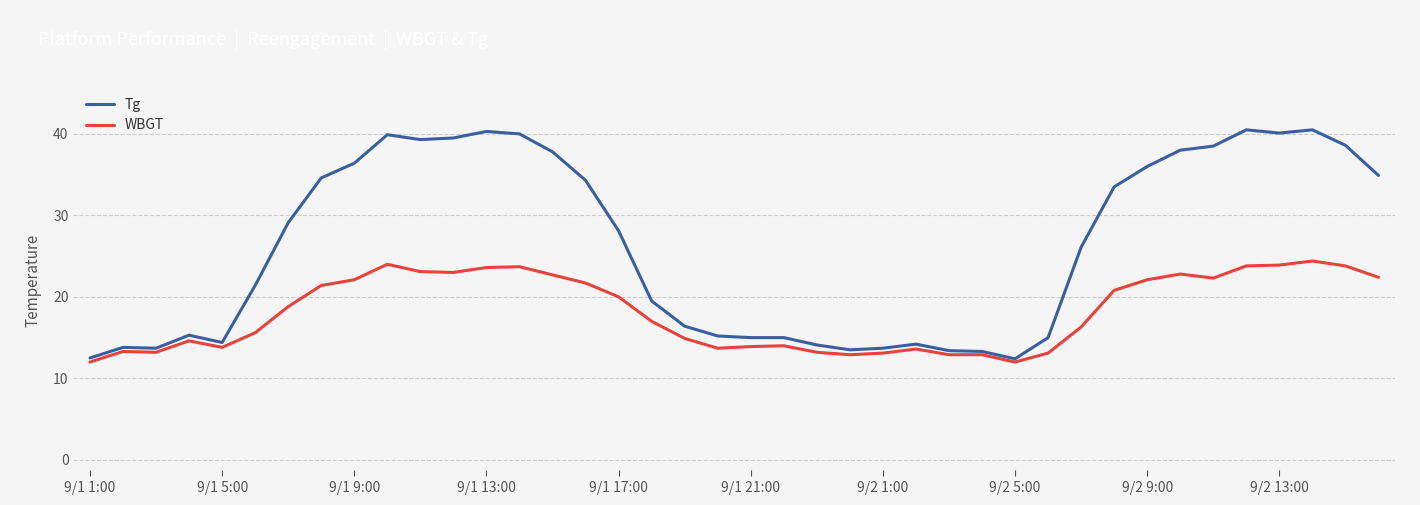

What is the lowest value of the Tg series?

12.4